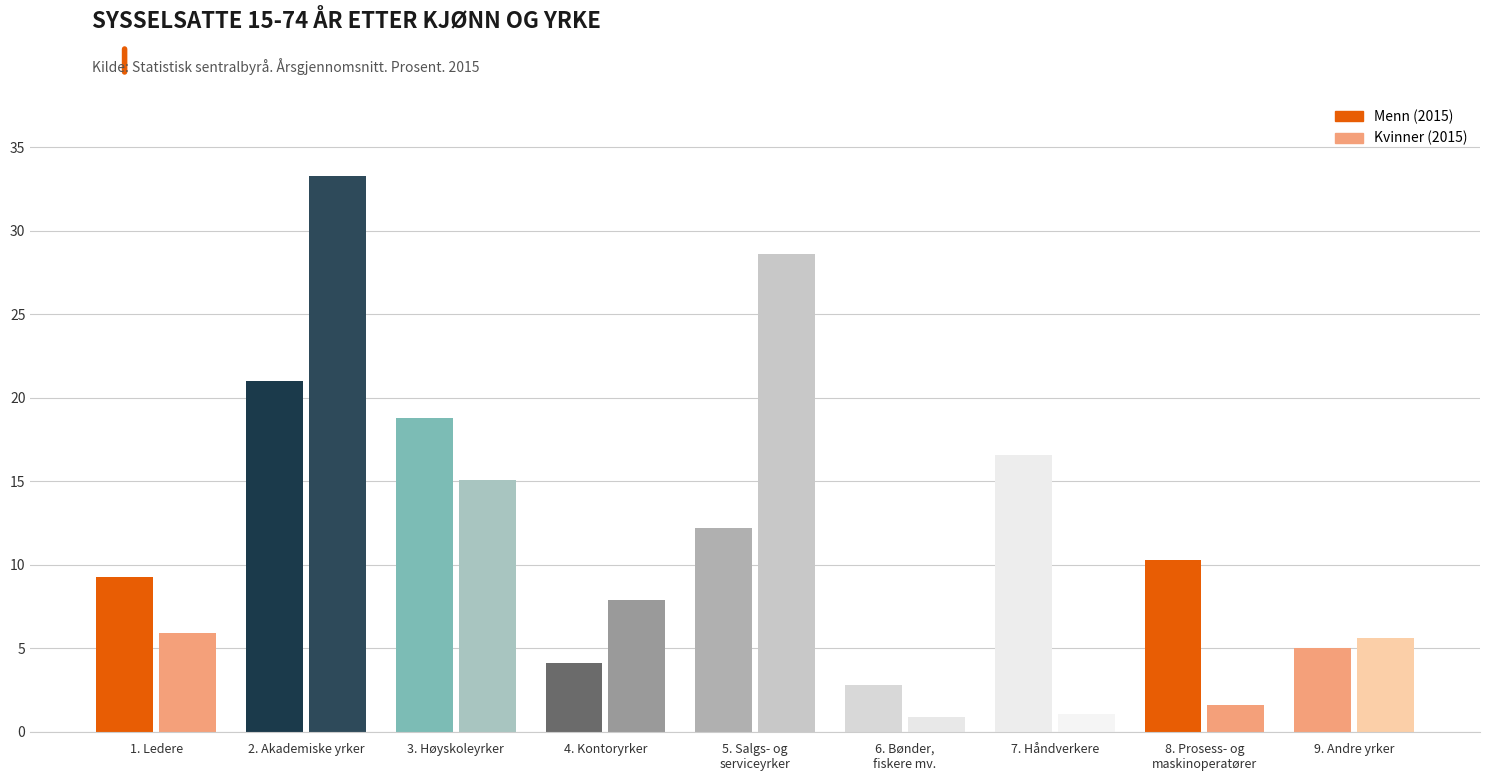

Reading left to right, transcribe all the data shown in this chart.

Menn: 1. Ledere=9.3	2. Akademiske yrker=21.0	3. Høyskoleyrker=18.8	4. Kontoryrker=4.1	5. Salgs- og
serviceyrker=12.2	6. Bønder,
fiskere mv.=2.8	7. Håndverkere=16.6	8. Prosess- og
maskinoperatører=10.3	9. Andre yrker=5.0
Kvinner: 1. Ledere=5.9	2. Akademiske yrker=33.3	3. Høyskoleyrker=15.1	4. Kontoryrker=7.9	5. Salgs- og
serviceyrker=28.6	6. Bønder,
fiskere mv.=0.9	7. Håndverkere=1.1	8. Prosess- og
maskinoperatører=1.6	9. Andre yrker=5.6